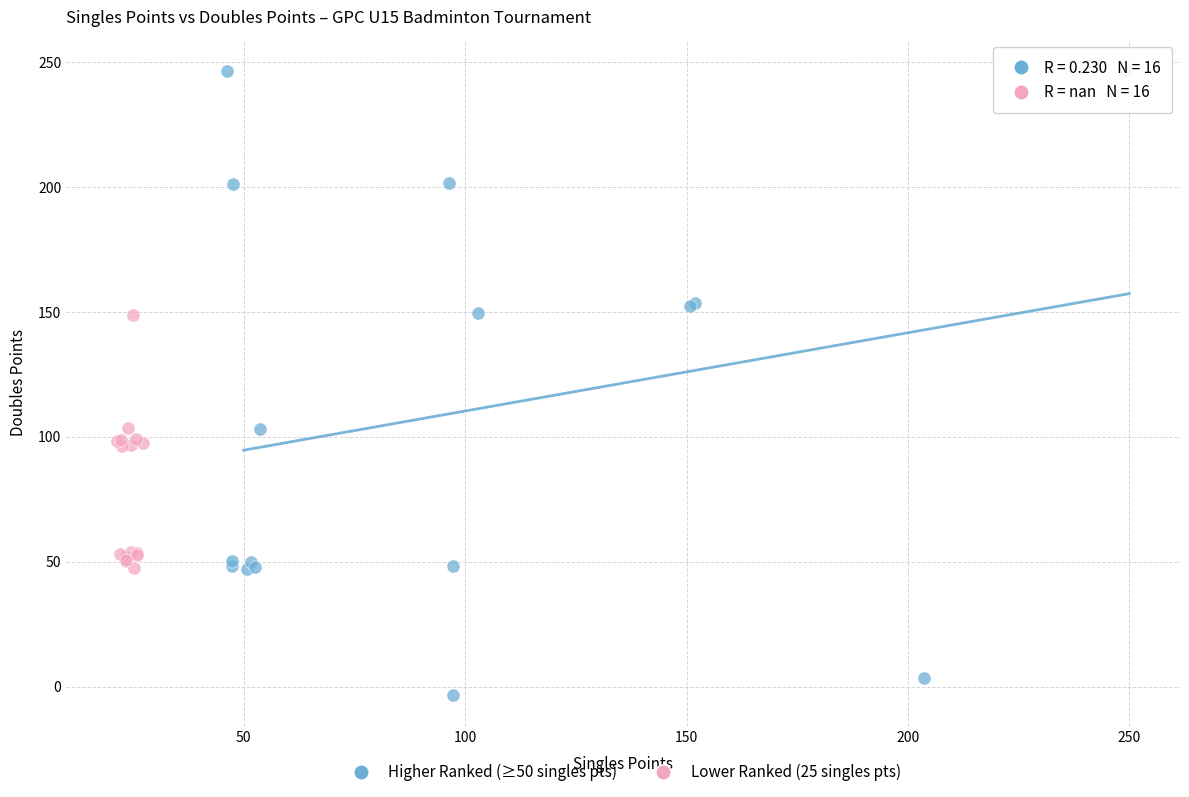

Which series contains the lowest Y value?

Higher Ranked (≥50 singles pts)